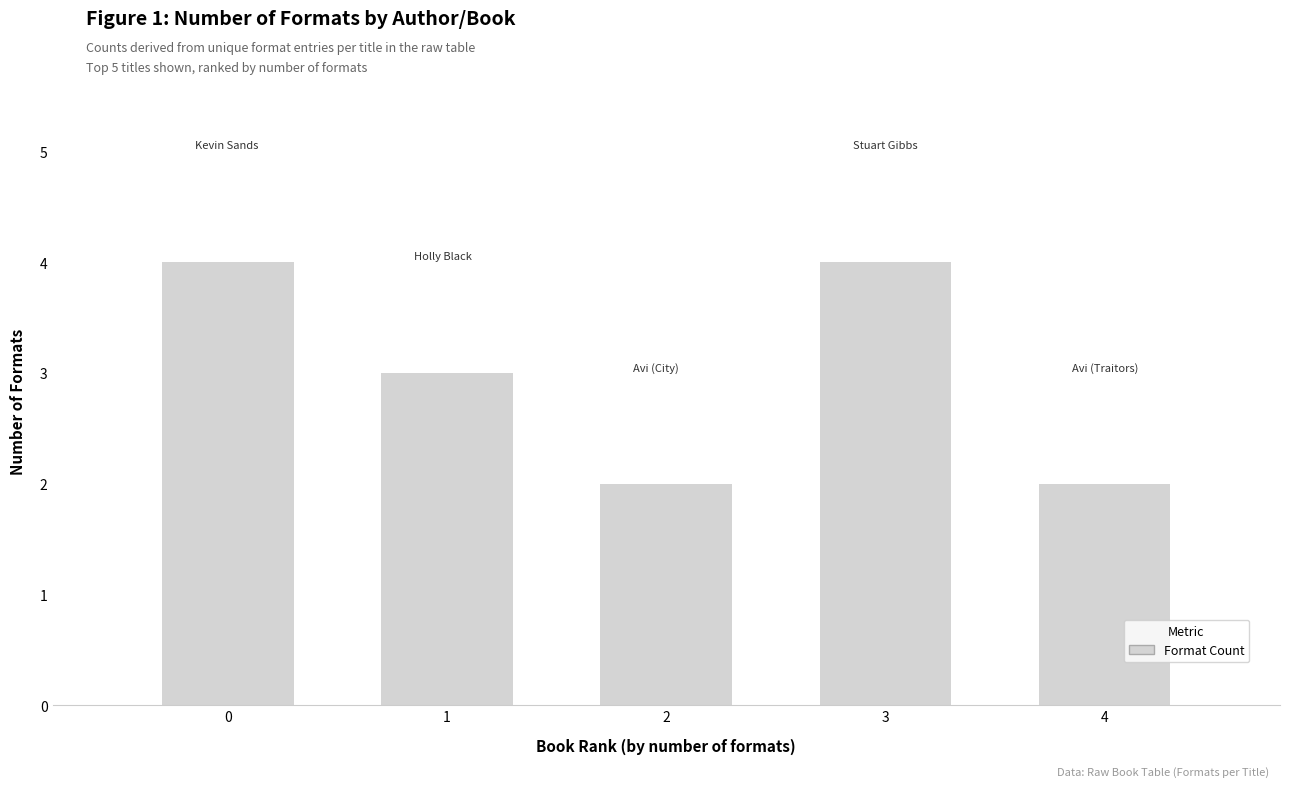

Does the chart contain any negative values?

No